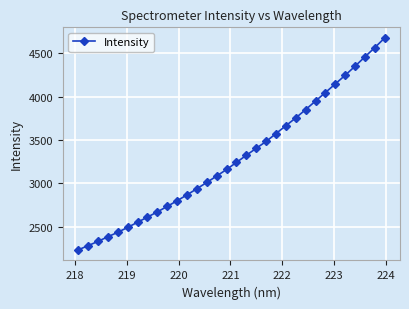

What is the difference between the maximum and second lowest values?

2396.9